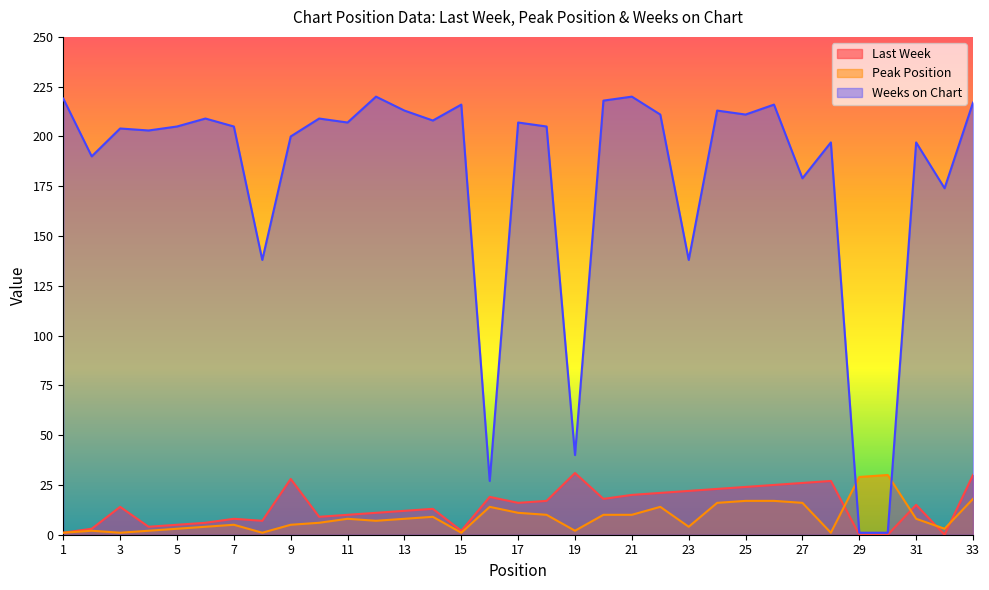

What is the total value across all series at 22?

246